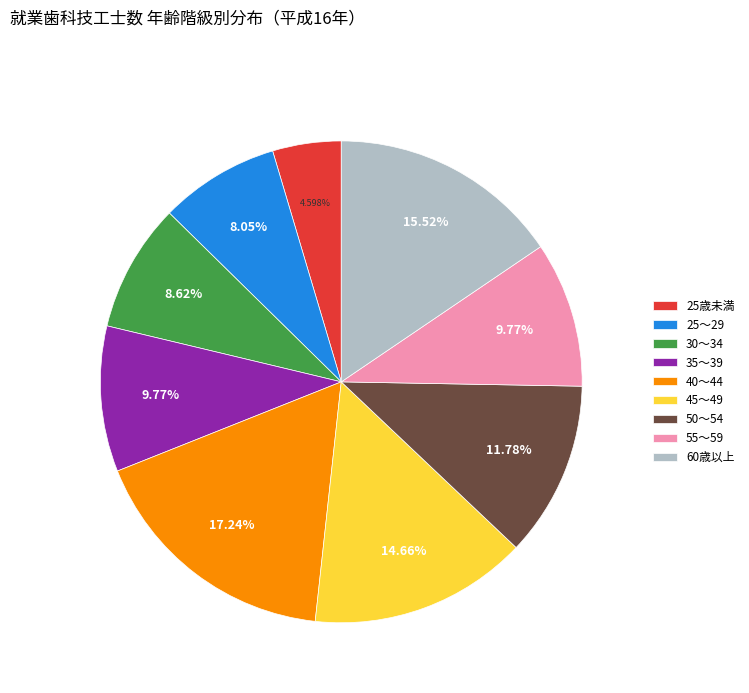

To the nearest percent, what portion does 60歳以上 represent?

16%